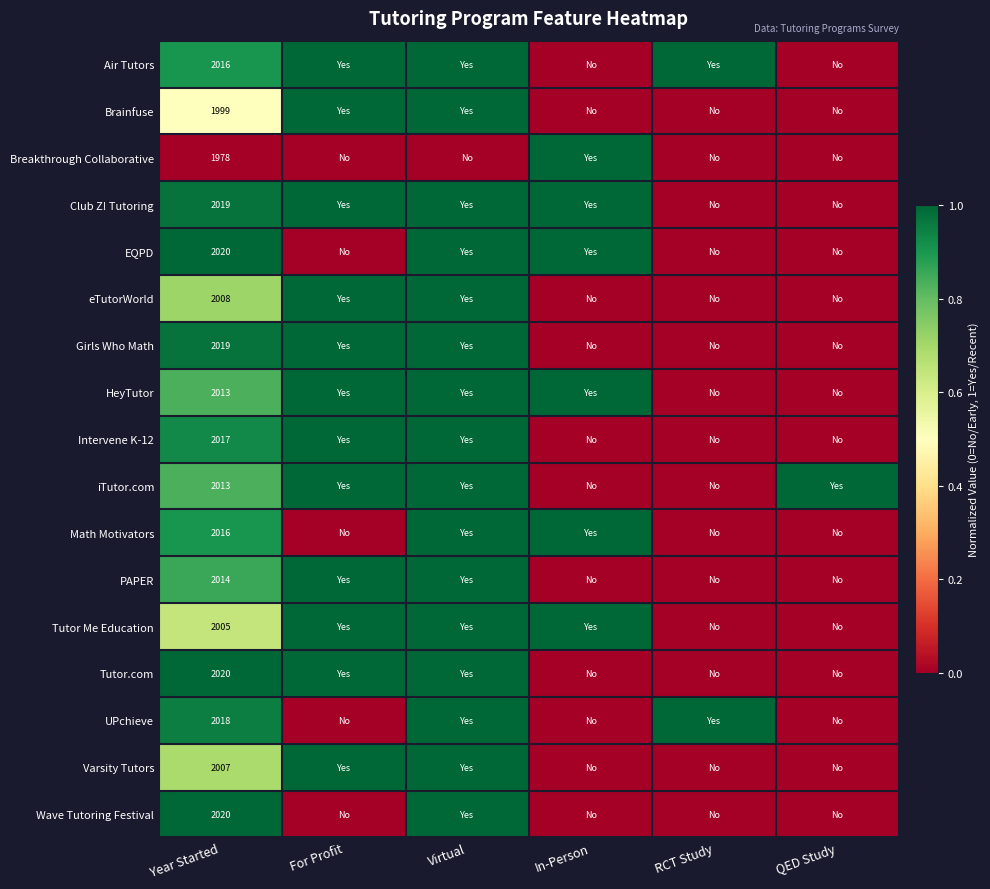

At which category does the chart reach its minimum across all series?

In-Person